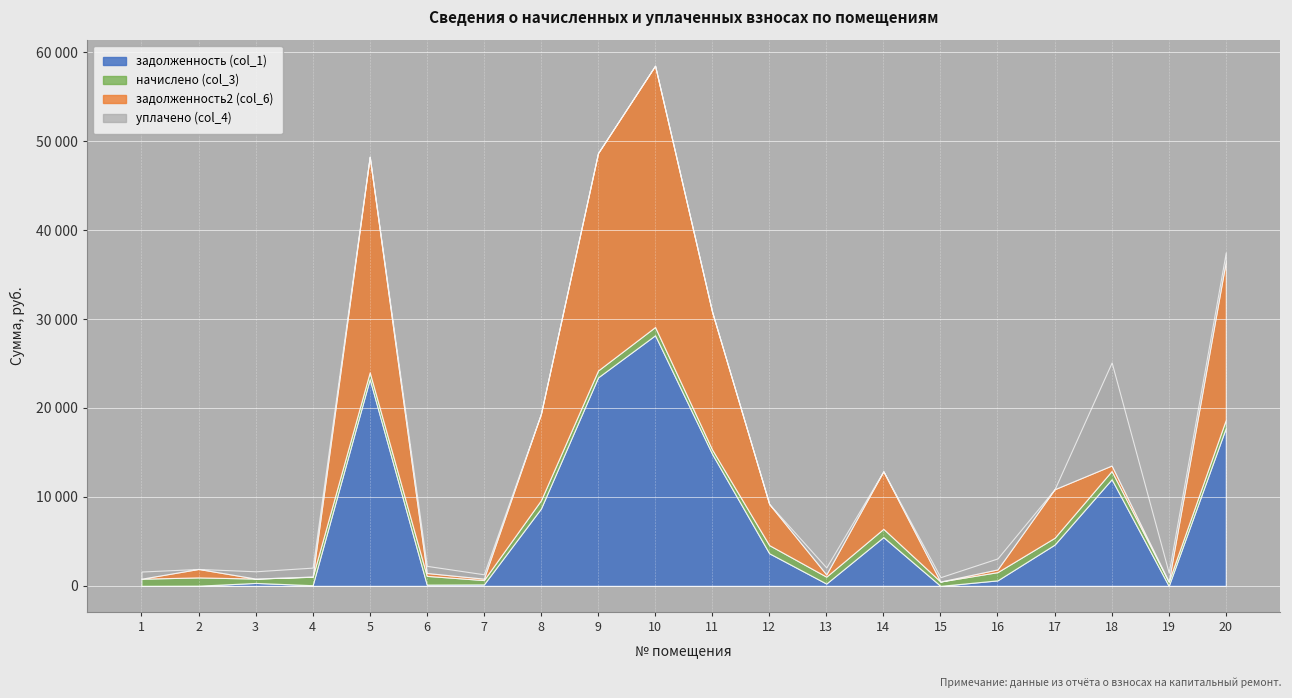

Which series changed the most between 17 and 19?

задолженность2 (col_6)